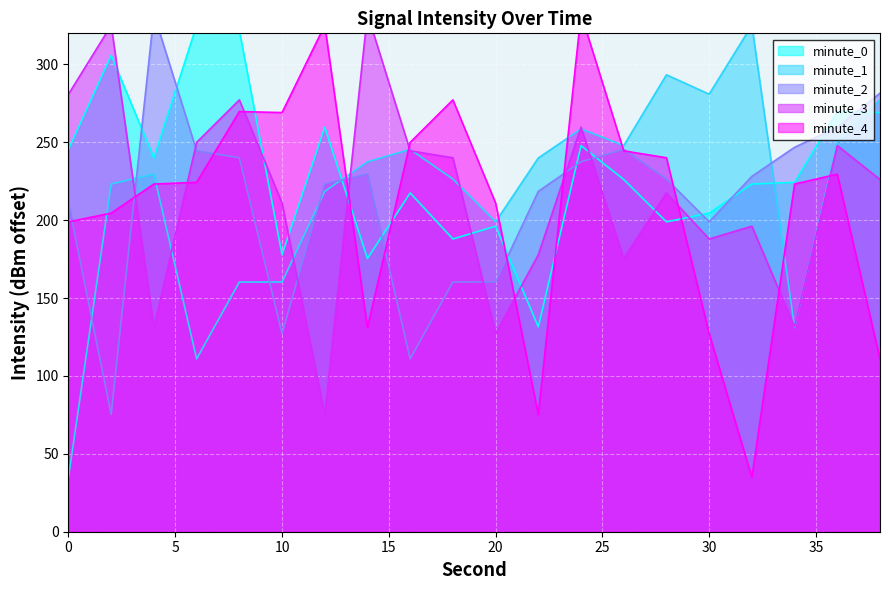

What is the sum of the minute_2 values at 16 and 10?

238.2